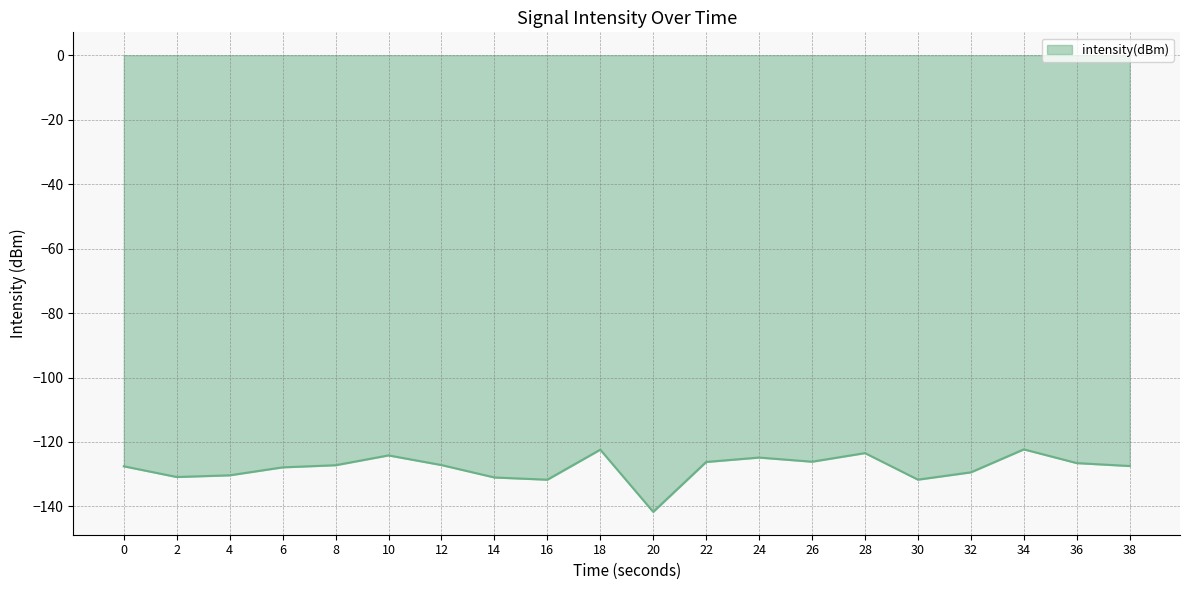

Which category has the lowest value across all series?

20